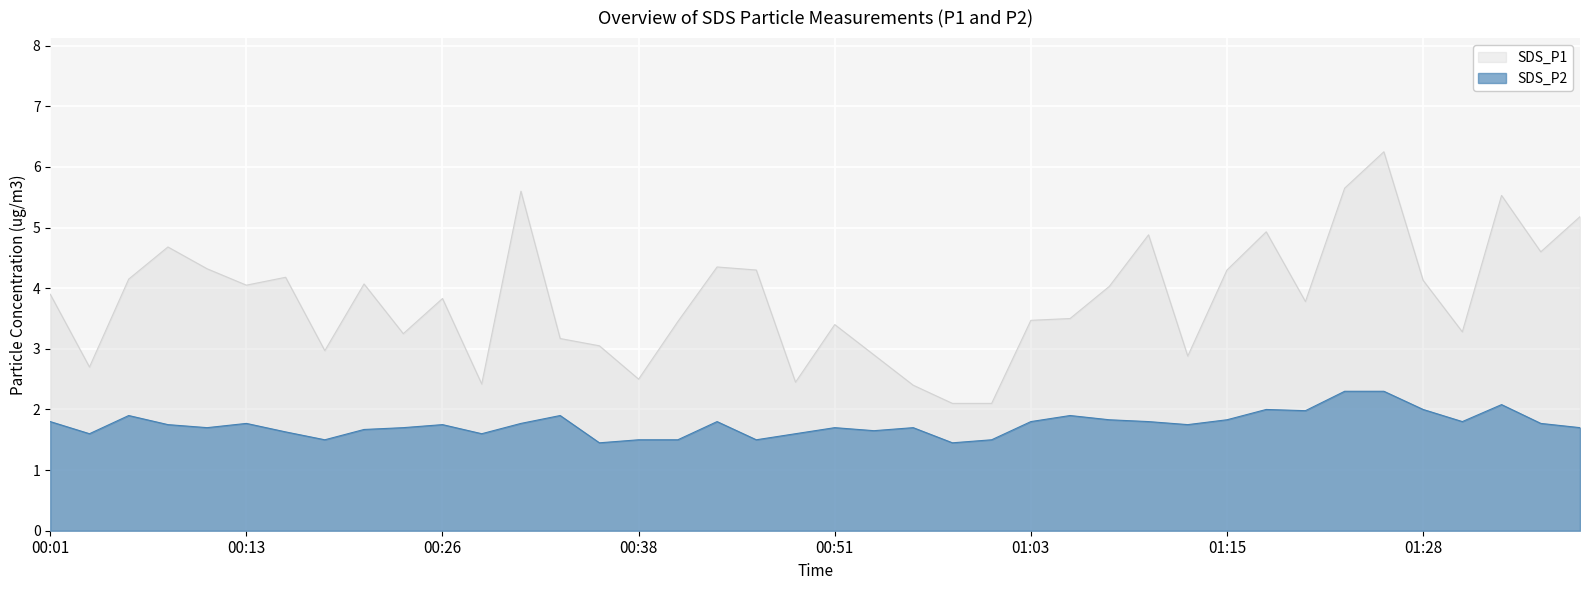

True or false: SDS_P1 has more than 1 points higher than both neighbors.

True